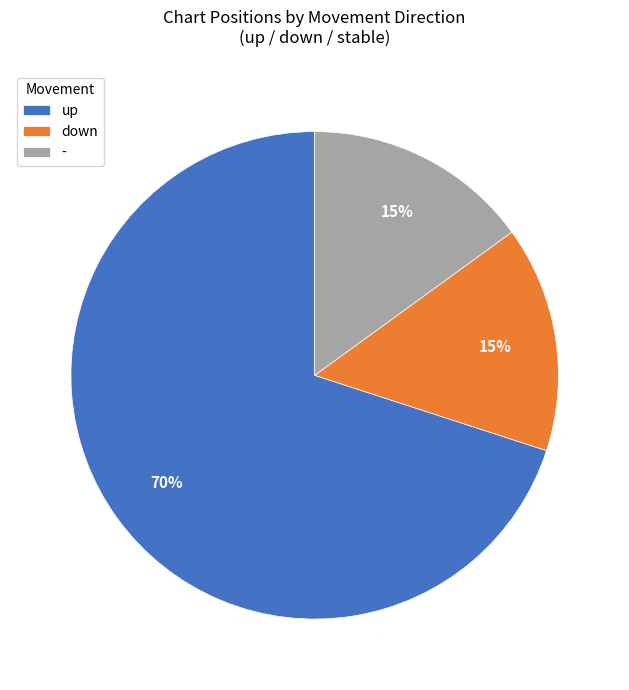

To the nearest percent, what is the combined percentage of - and down?

30%